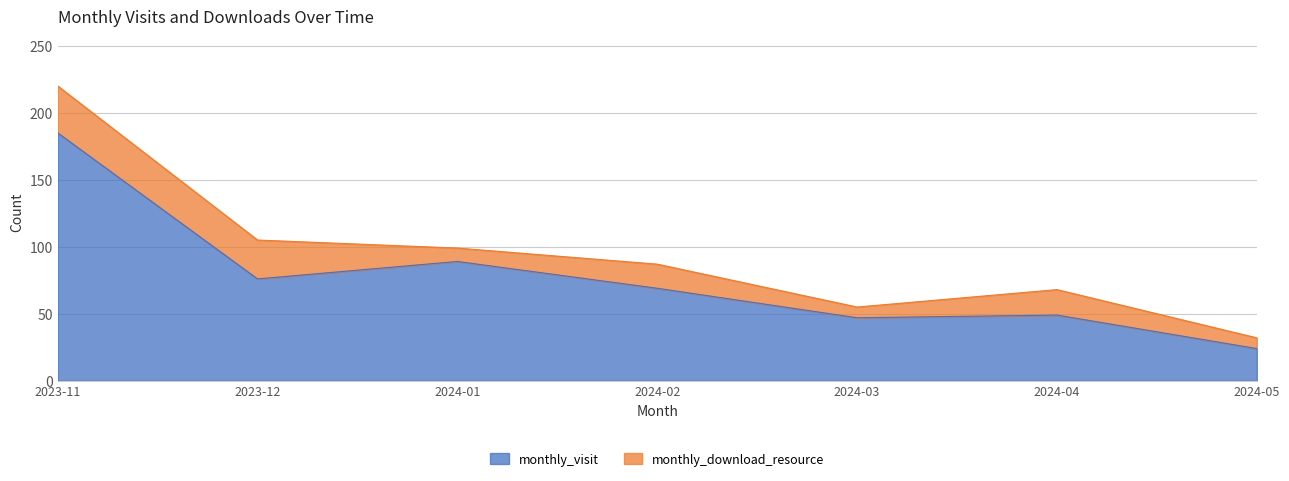

List the labels in order of value, smallest first.

2024-05, 2024-03, 2024-04, 2024-02, 2023-12, 2024-01, 2023-11